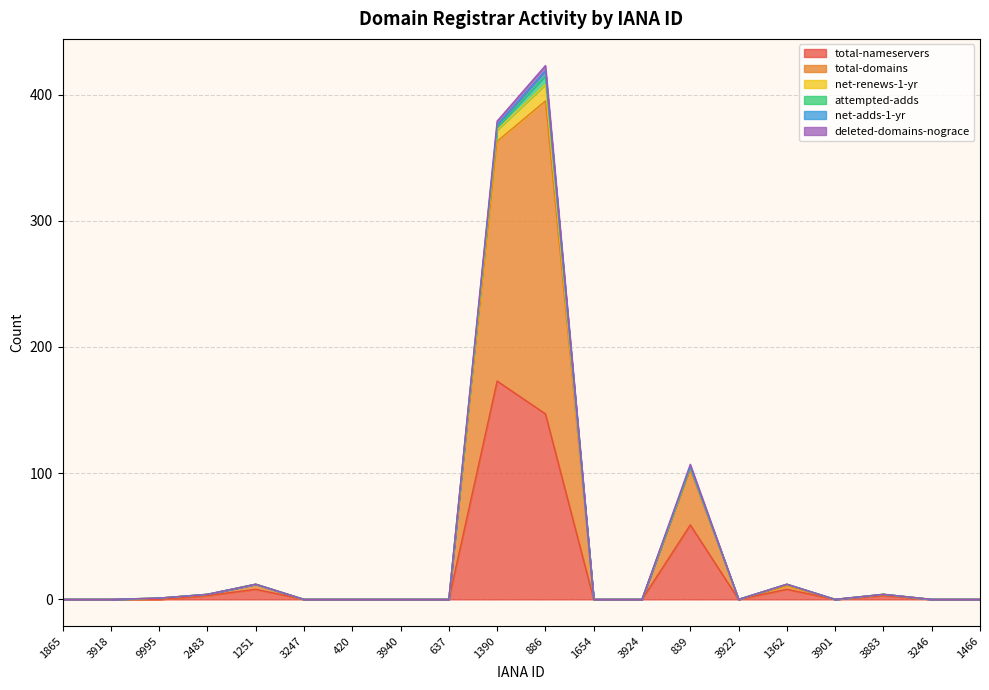

What is the label of the 14th point from the left?

839